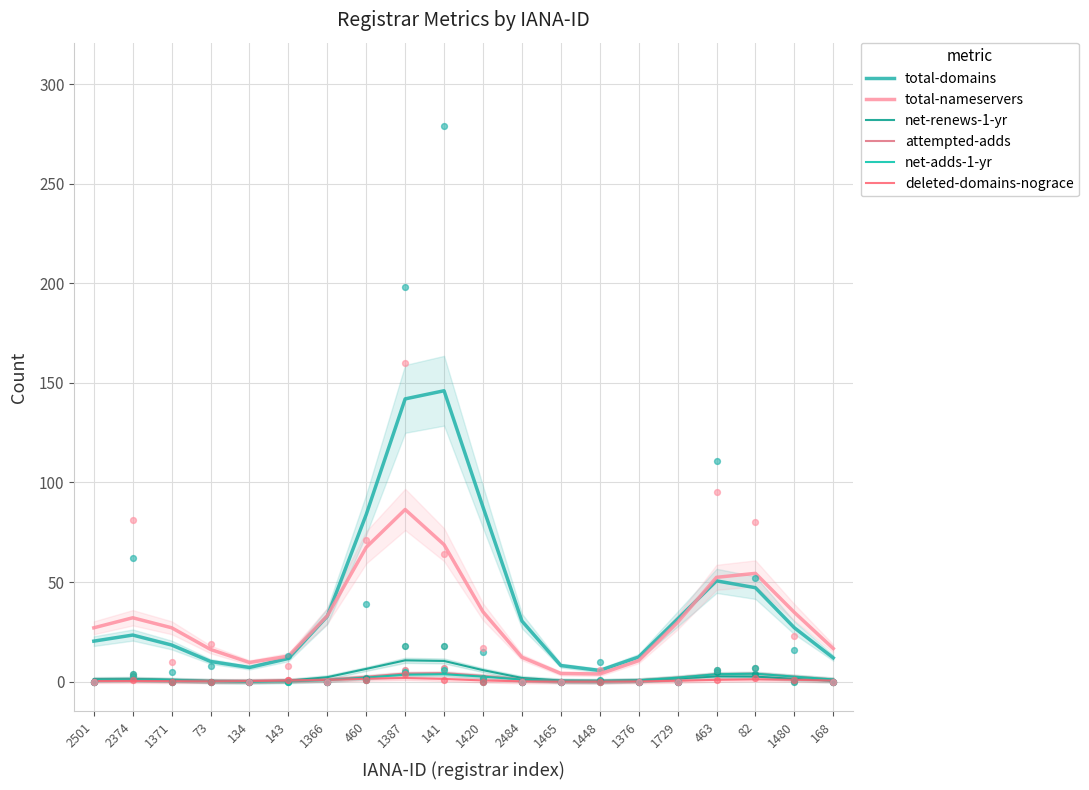

At how many categories does at least one series exceed 6?

19